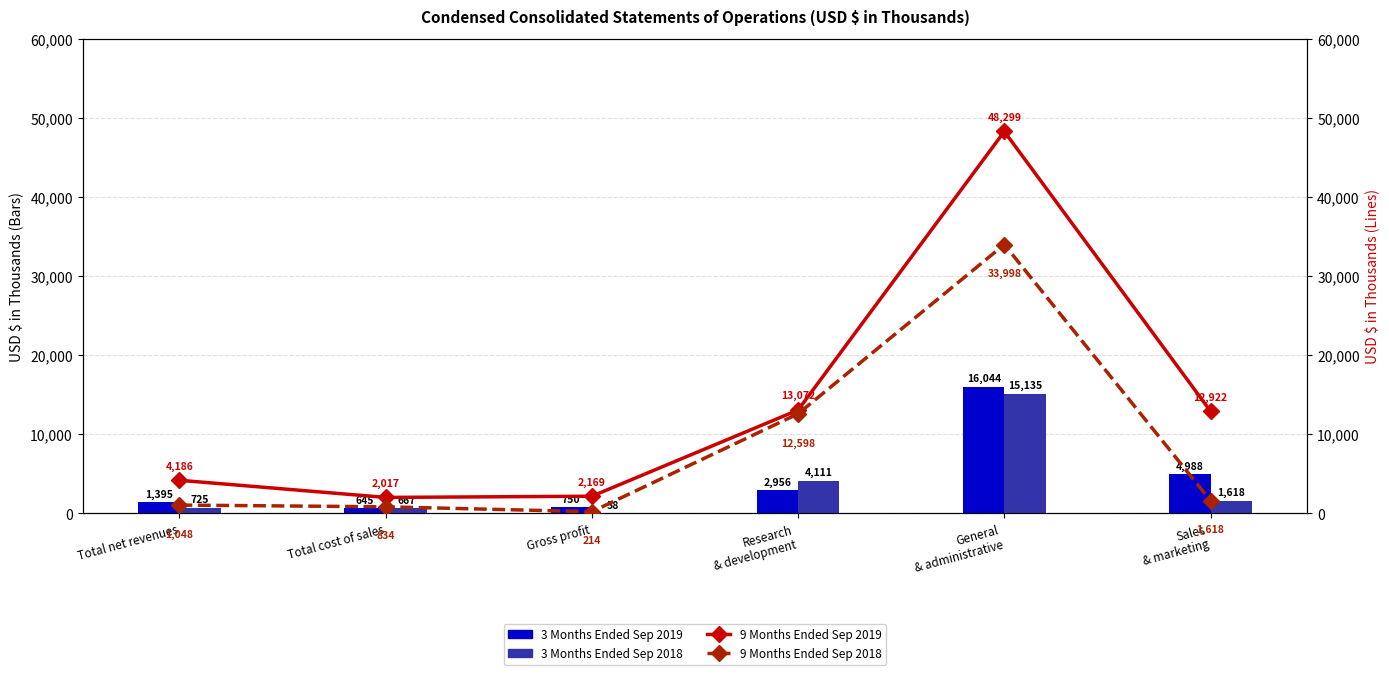

The 3 Months Ended Sep 2019 series shows 400 at Total cost of sales. True or false?

False